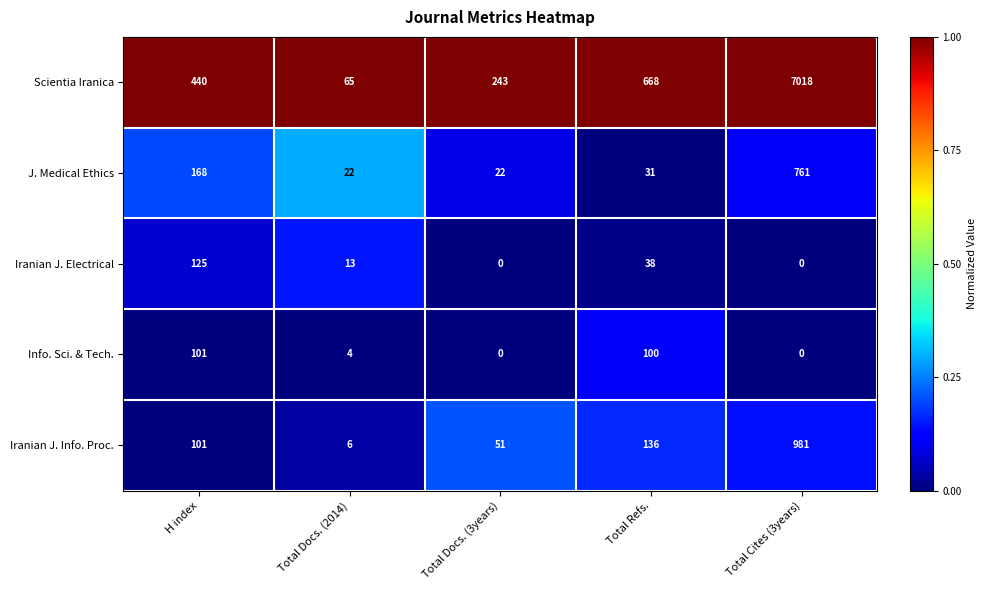

List the labels in order of Scientia Iranica value, smallest first.

Total Docs. (2014), Total Docs. (3years), H index, Total Refs., Total Cites (3years)